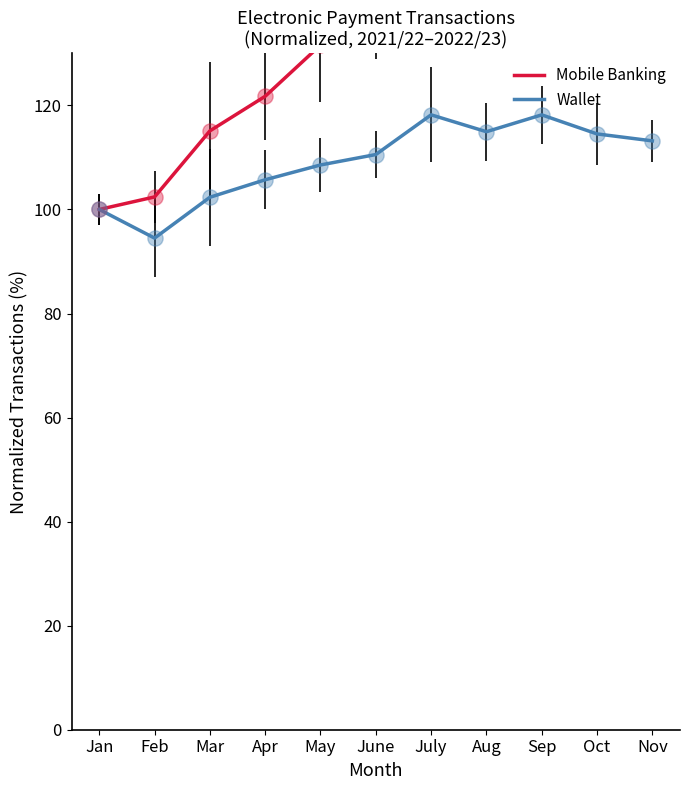

At how many categories does at least one series exceed 101?

10